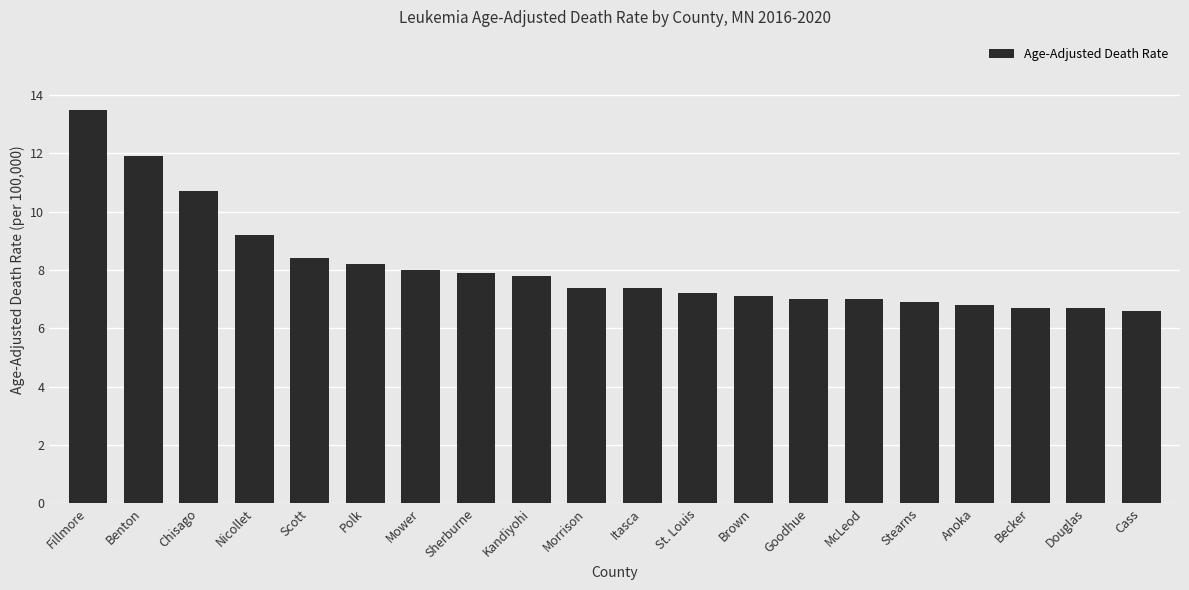

What is the average value?

8.1